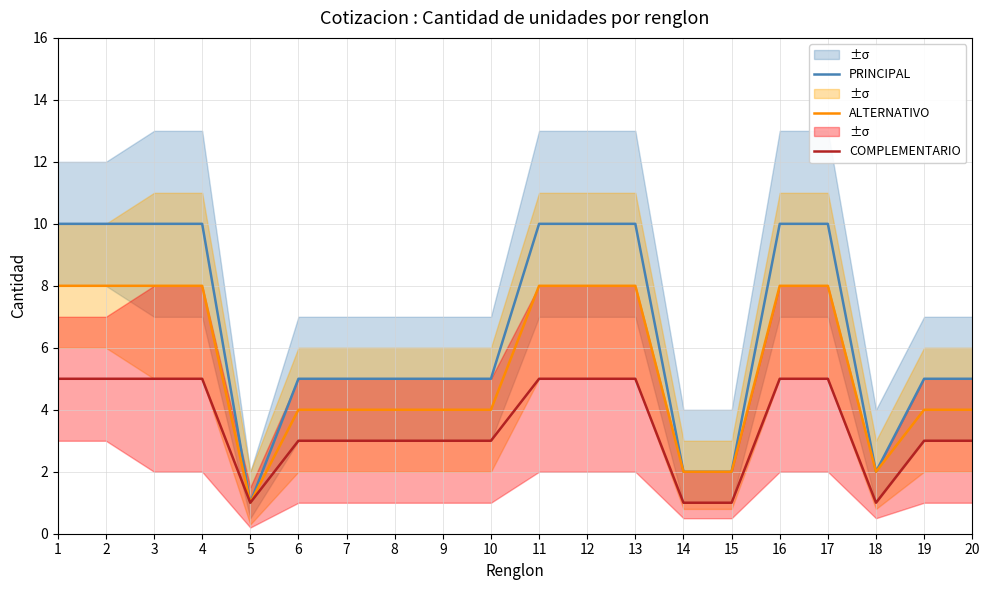

True or false: ALTERNATIVO and COMPLEMENTARIO intersect in this chart.

False